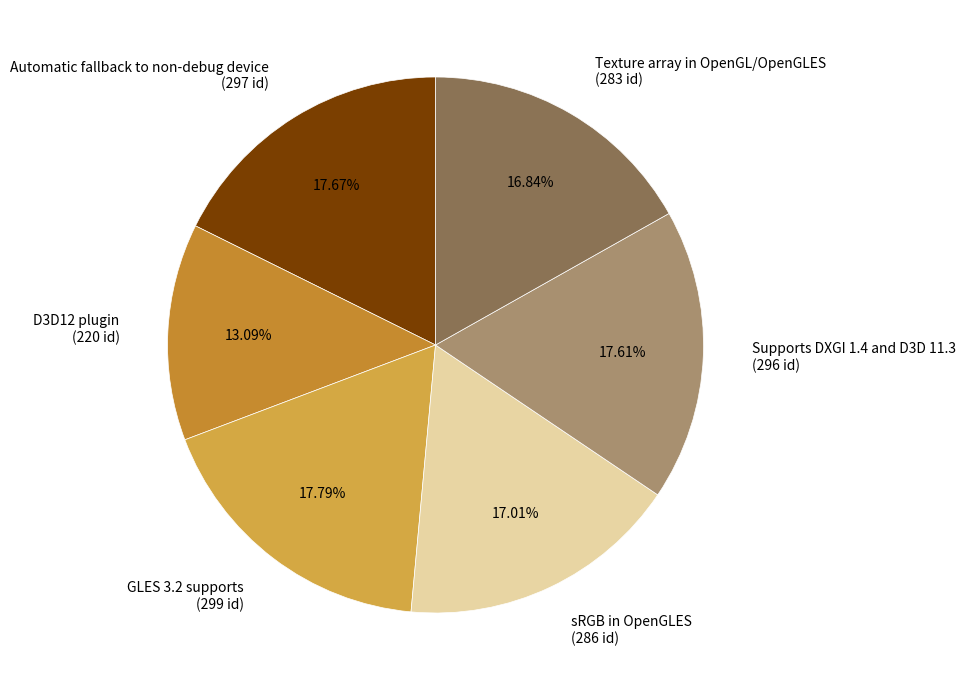

What percentage do Texture array in OpenGL/OpenGLES and Supports DXGI 1.4 and D3D 11.3 together represent?

34.4%